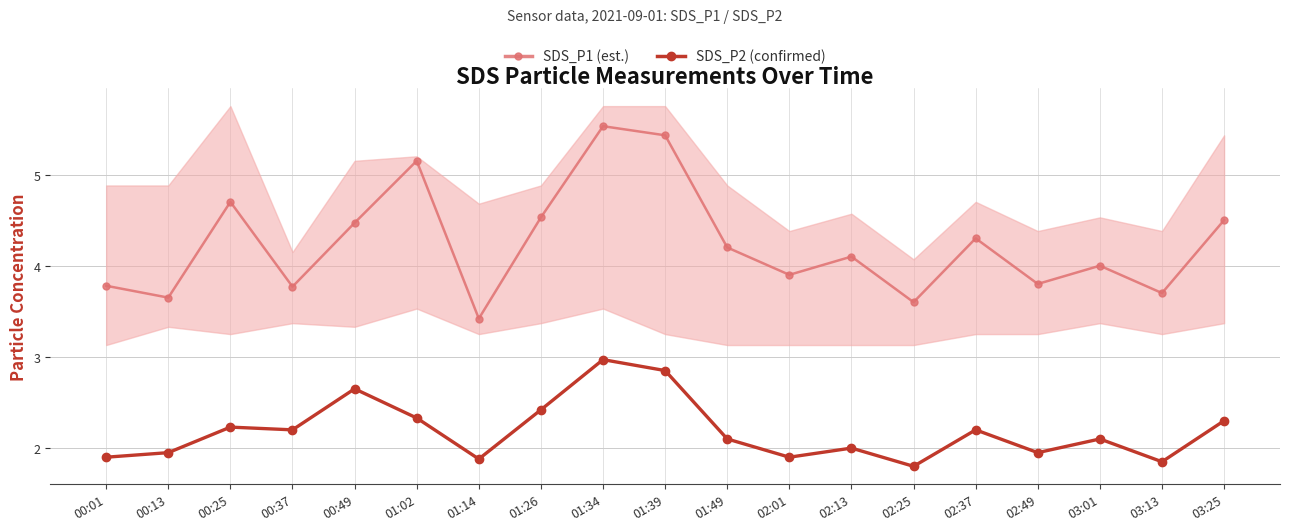

Reading right to left, what are all the values shown in this chart?

SDS_P1 (est.): 4.5	3.7	4.0	3.8	4.3	3.6	4.1	3.9	4.2	5.4	5.5	4.5	3.4	5.2	4.5	3.8	4.7	3.6	3.8
SDS_P2 (confirmed): 2.3	1.9	2.1	1.9	2.2	1.8	2.0	1.9	2.1	2.9	3.0	2.4	1.9	2.3	2.6	2.2	2.2	1.9	1.9